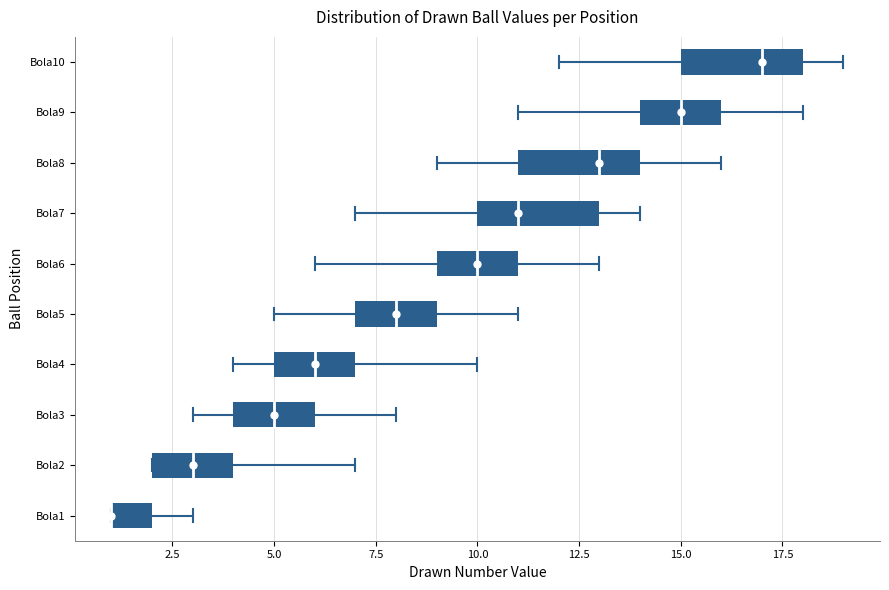

Reading bottom to top, read every box against the x-axis: the position of its median line, the range the box covers, and the ends of its whiskers. The values are not printed on the chart, so give them approximately, as read against the axis.

Bola1: median 1 (drawn on the box's left edge), box 1 to 2, whiskers 1 to 3
Bola2: median 3, box 2 to 4, whiskers 2 to 7
Bola3: median 5, box 4 to 6, whiskers 3 to 8
Bola4: median 6, box 5 to 7, whiskers 4 to 10
Bola5: median 8, box 7 to 9, whiskers 5 to 11
Bola6: median 10, box 9 to 11, whiskers 6 to 13
Bola7: median 11, box 10 to 13, whiskers 7 to 14
Bola8: median 13, box 11 to 14, whiskers 9 to 16
Bola9: median 15, box 14 to 16, whiskers 11 to 18
Bola10: median 17, box 15 to 18, whiskers 12 to 19